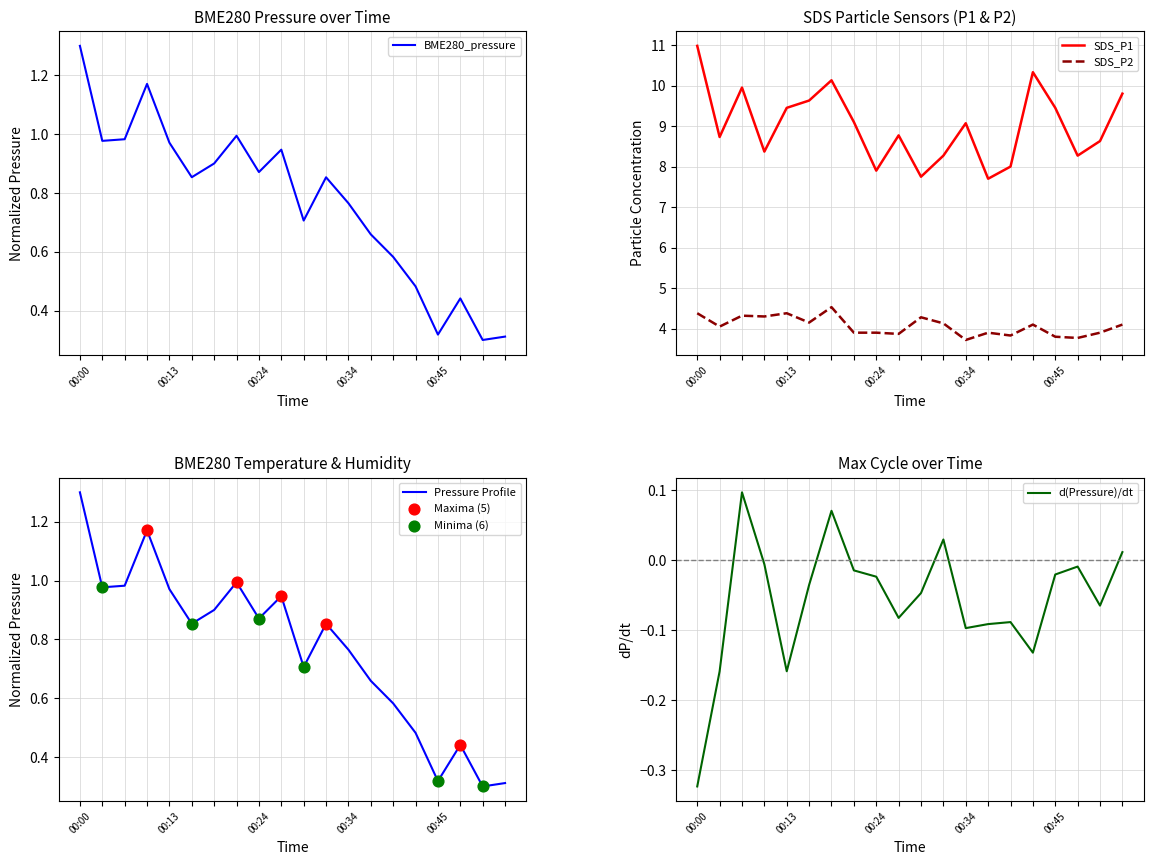

At how many categories does at least one series exceed 5?

20